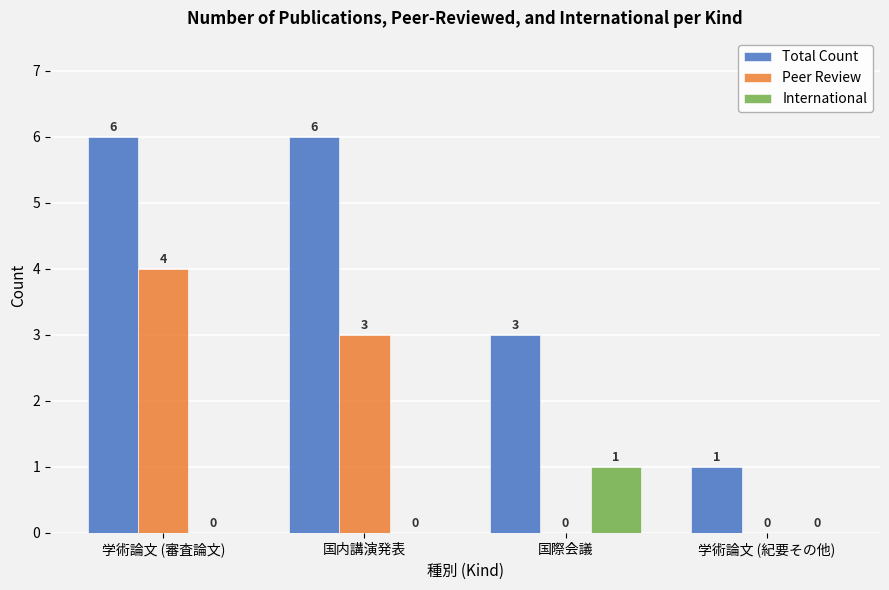

Between 学術論文 (審査論文) and 国際会議, which series saw the biggest shift?

Peer Review